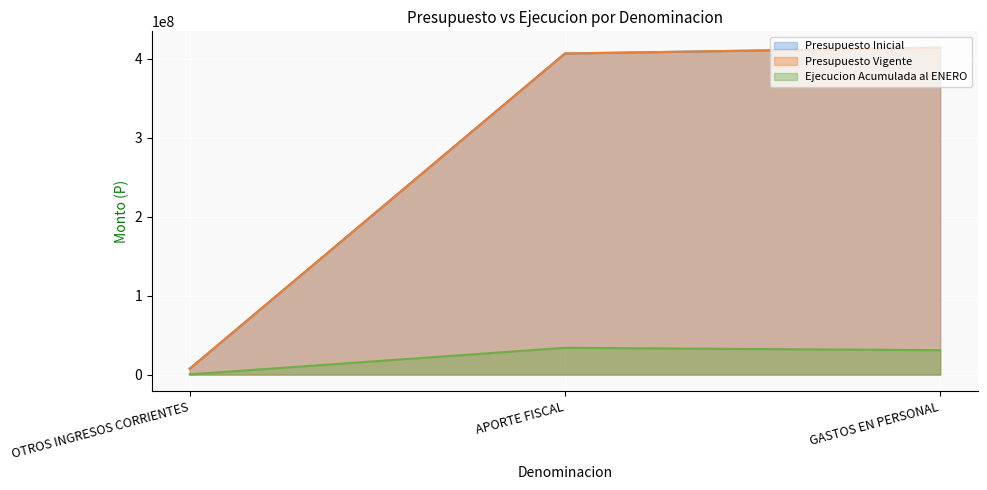

Reading left to right, list all the values displayed in this chart.

Presupuesto Inicial: 7394210	406359524	413753734
Presupuesto Vigente: 7394210	406359524	413753734
Ejecucion Acumulada al ENERO: 261605	33878327	30872467